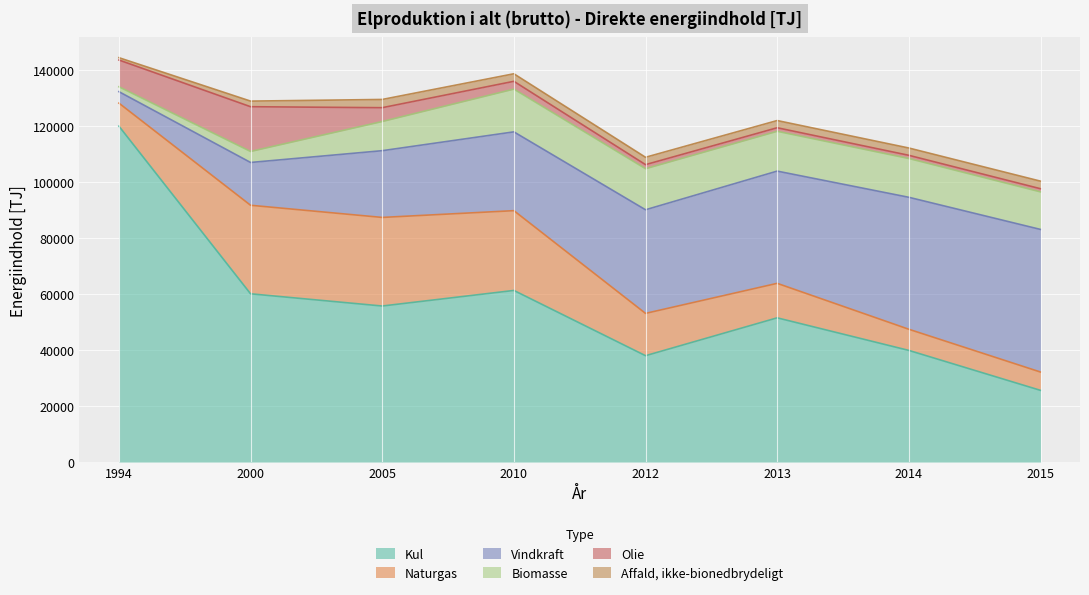

How many series are shown in this chart?

6